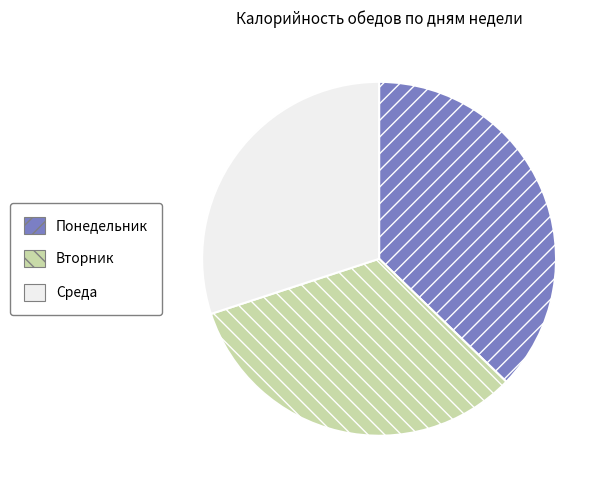

Between Среда and Понедельник, which is larger?

Понедельник